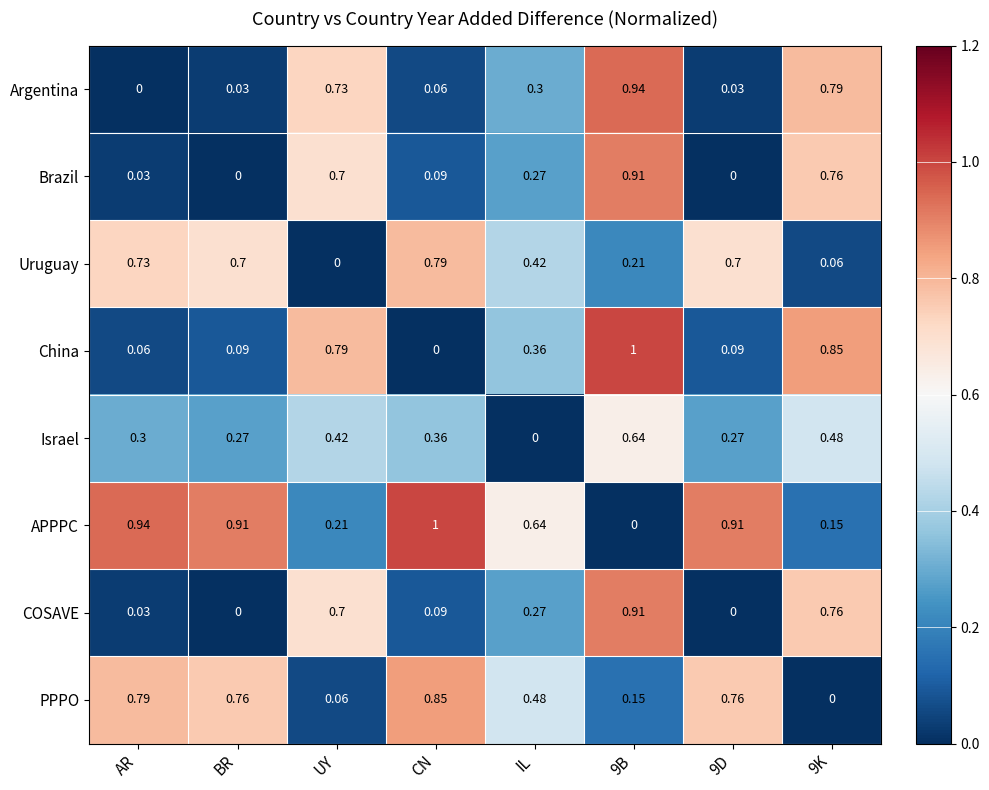

Which series has the largest total across all categories?

APPPC